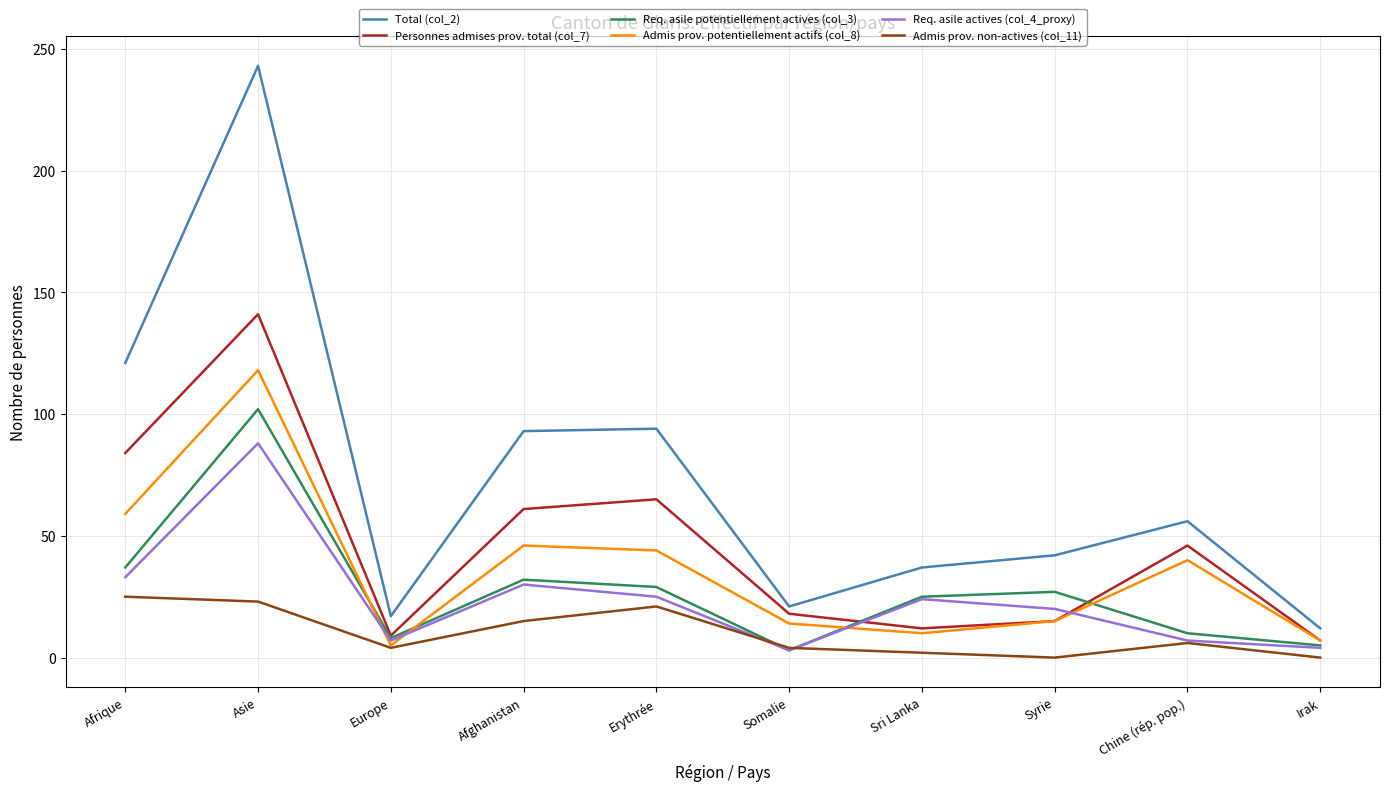

What is the sum of the Admis prov. potentiellement actifs (col_8) values at Chine (rép. pop.) and Europe?

45